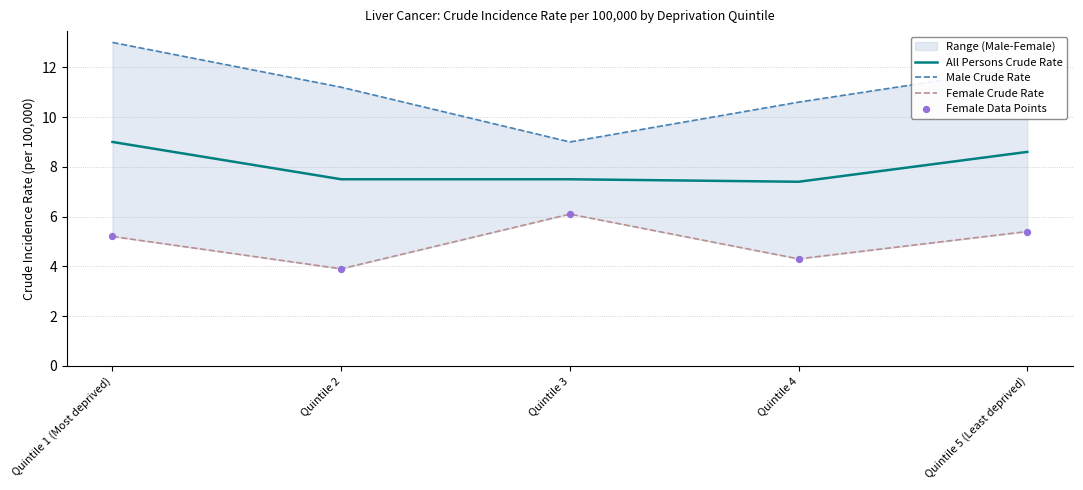

At how many categories does at least one series exceed 9?

4